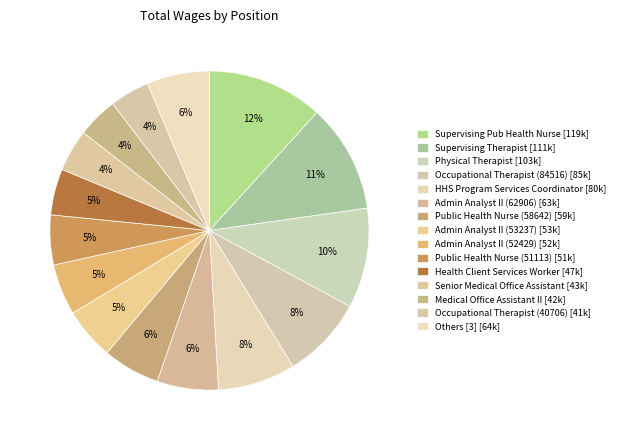

Count the number of slices in the pie.

15